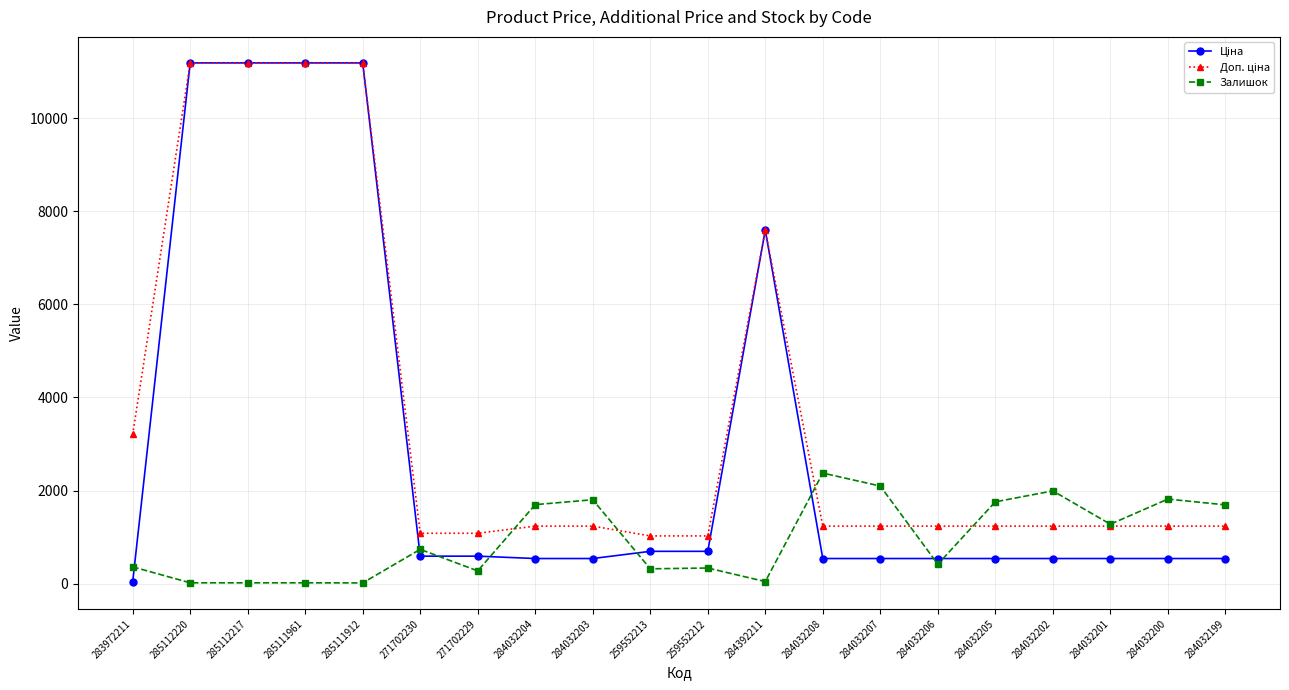

What is the highest value of the Залишок series?

2375.0